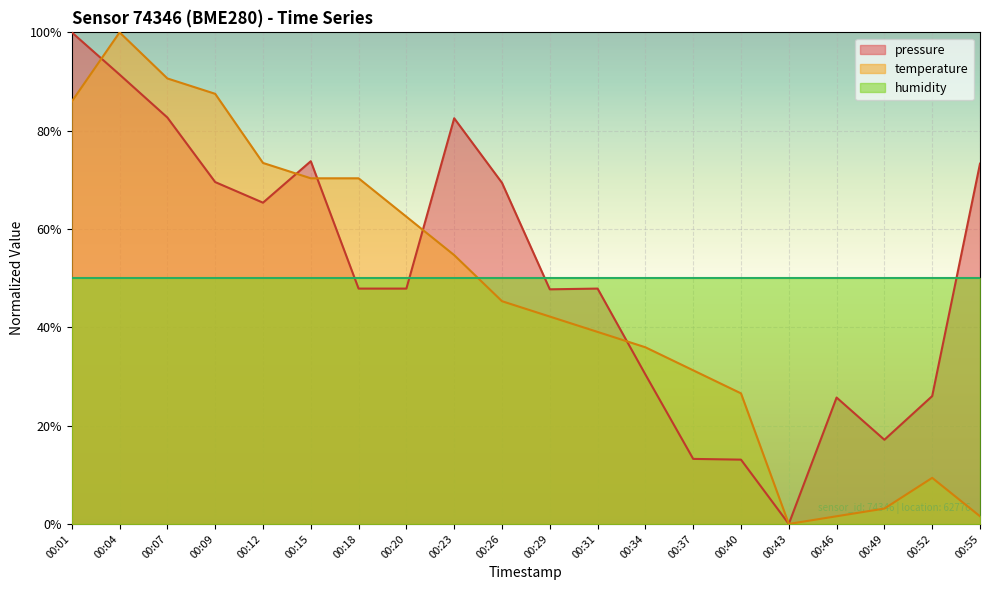

Does the chart display data point markers on the line(s)?

No